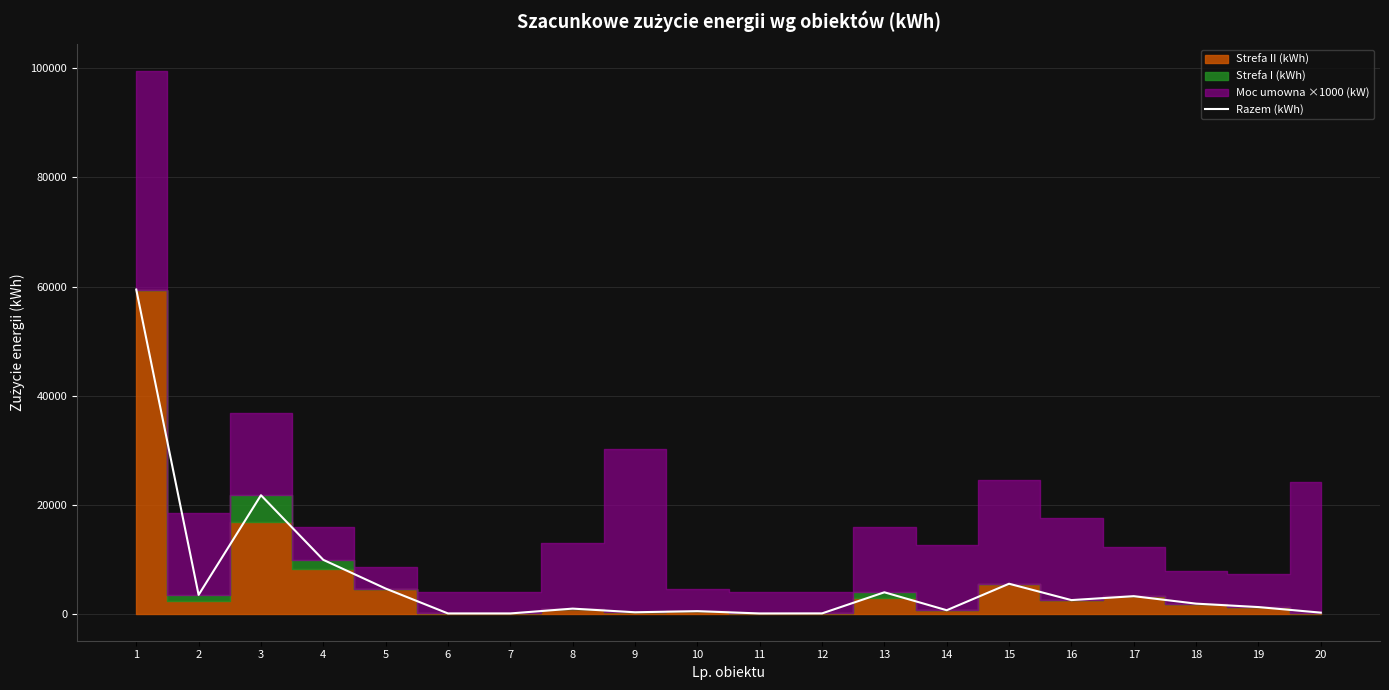

Reading right to left, what are all the values shown in this chart?

180	1200	1830	3200	2480	5480	621	3912	41	29	453	247	917	33	33	4599	9864	21718	3436	59451